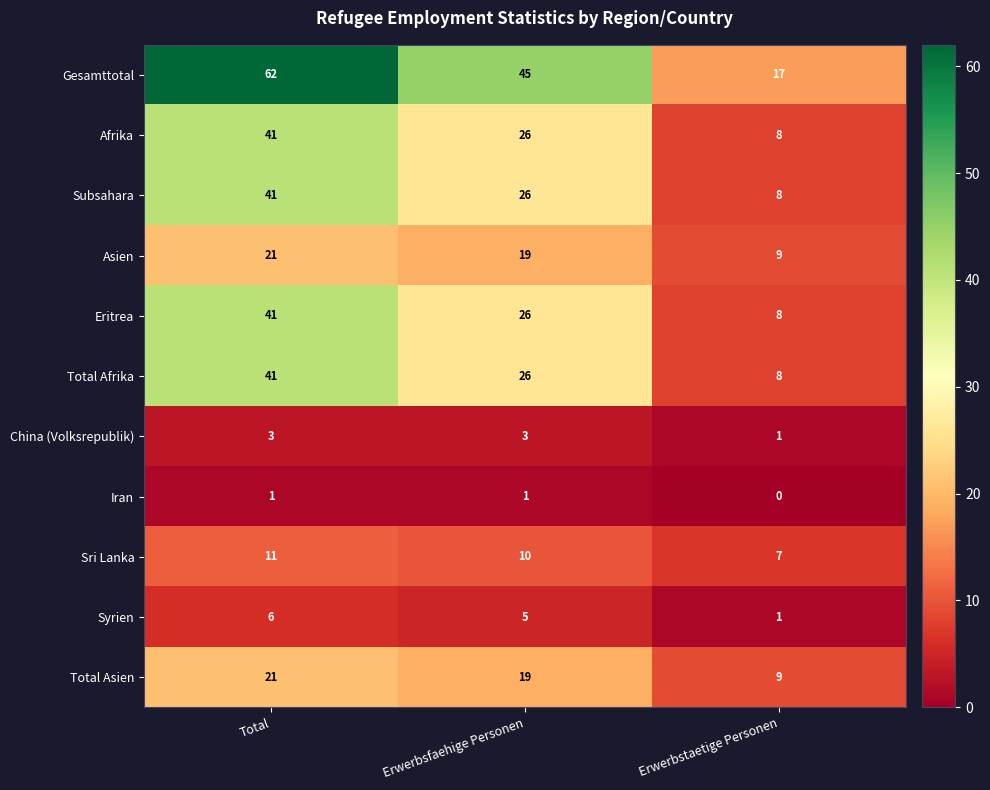

Between Erwerbsfaehige Personen and Erwerbstaetige Personen, which series saw the biggest shift?

Gesamttotal